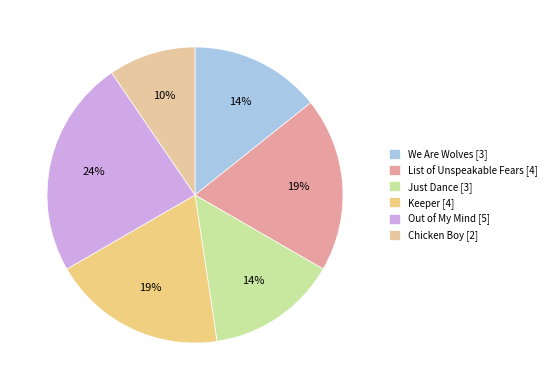

Count the number of slices in the pie.

6